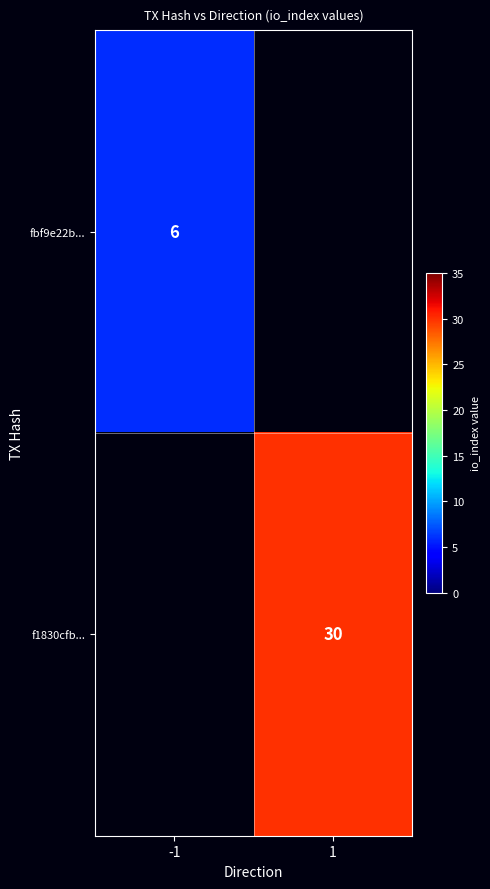

True or false: f1830cfb... has a value of 14 at 1.

False